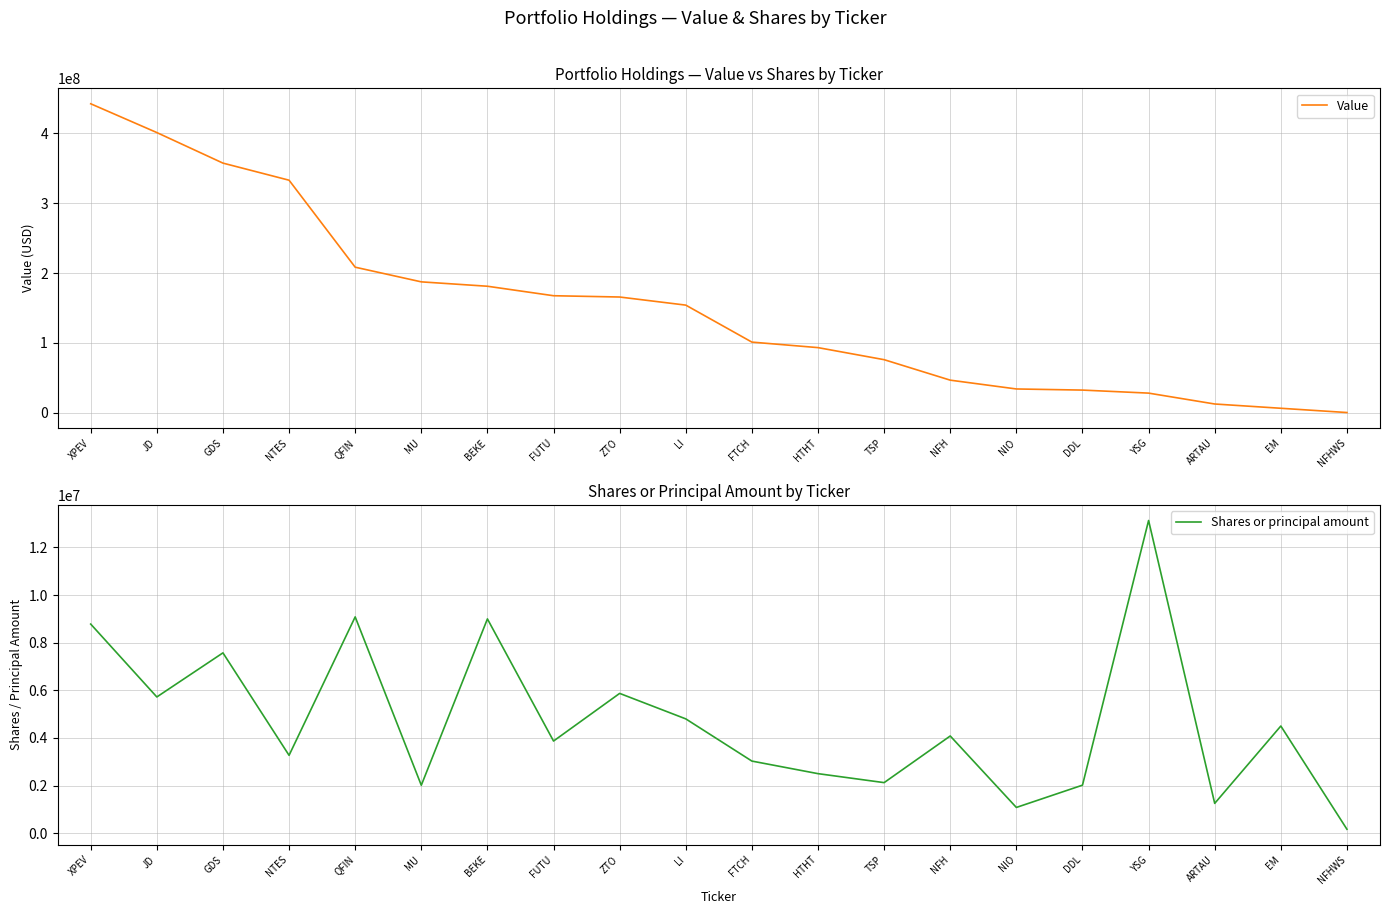

At ARTAU, list the series in order from largest to smallest.

Value, Shares or principal amount